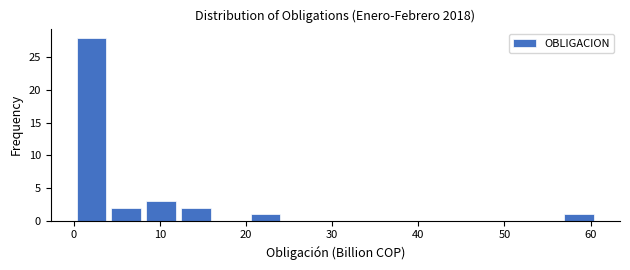

Reading left to right, list every bar in this chart as the range it spans on the x-axis followed by its height. Neither the bar edges nor the heights are printed on the chart, so give them approximately, as read against the axes.

0 to 4: 28
4 to 8: 2
8 to 12: 3
12 to 16: 2
16 to 20: 0
20 to 24: 1
24 to 28: 0
28 to 32: 0
32 to 36: 0
36 to 40: 0
40 to 45: 0
45 to 49: 0
49 to 53: 0
53 to 57: 0
57 to 61: 1